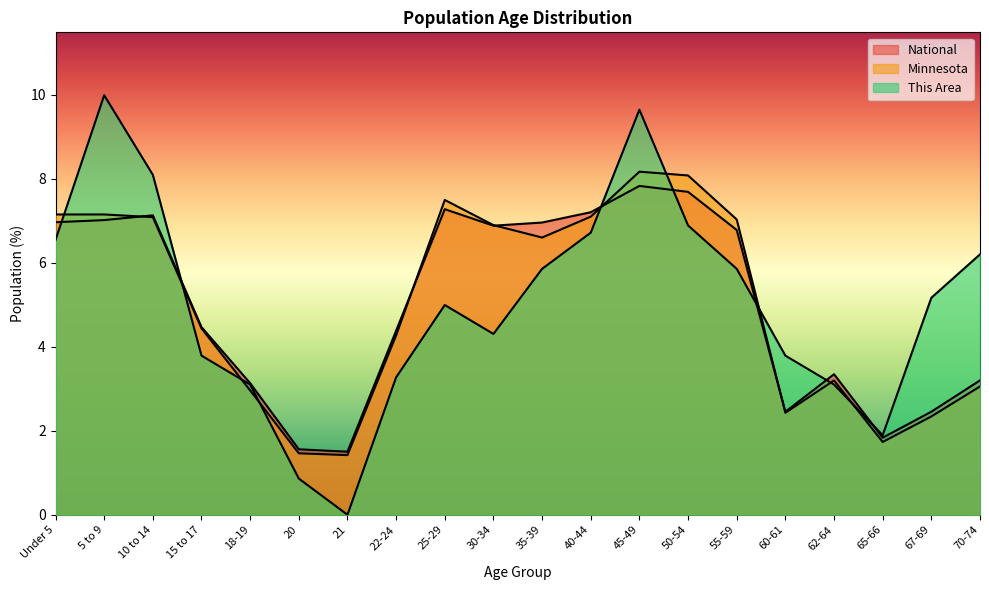

At how many categories does at least one series exceed 1?

20